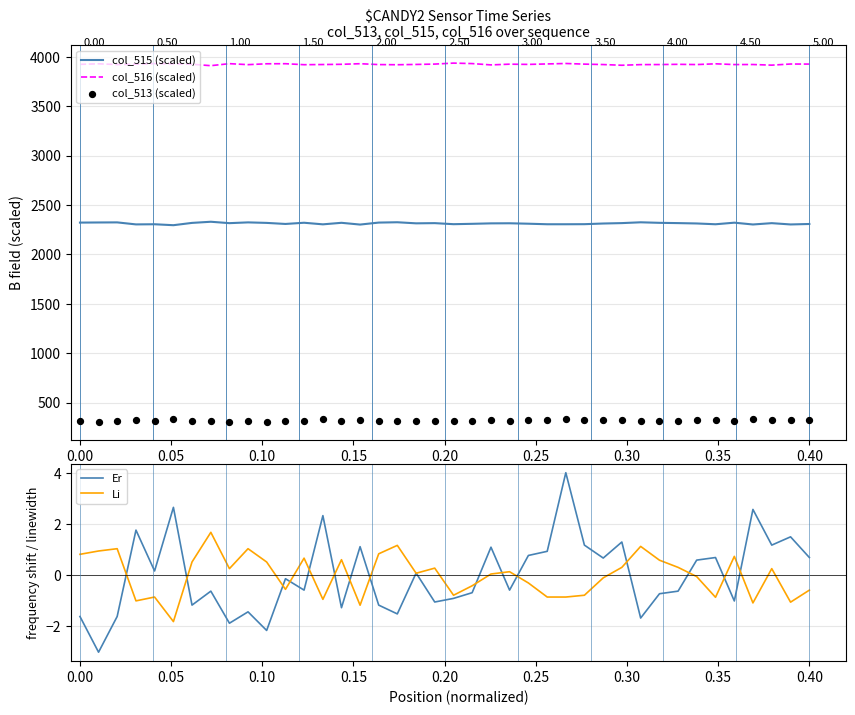

Which series reaches the maximum Y coordinate?

col_516 (scaled)